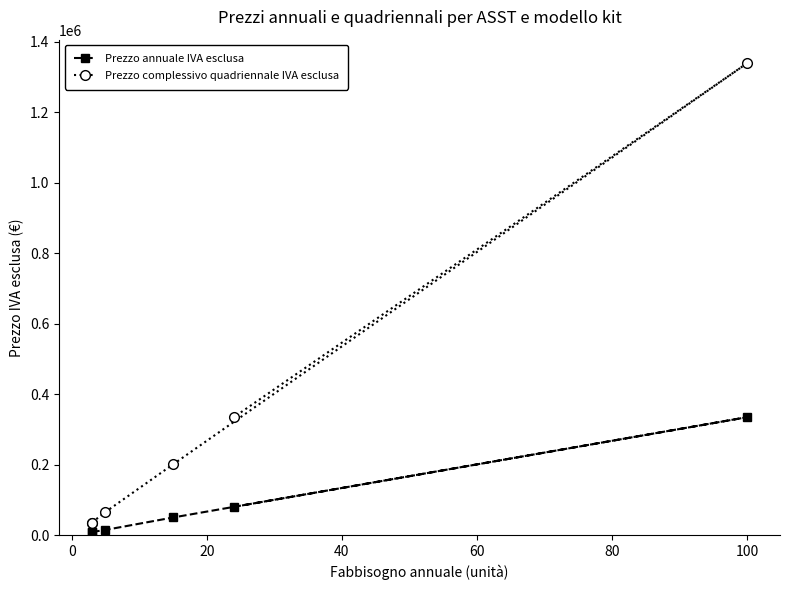

The value of Prezzo annuale IVA esclusa at 40 is 75389. True or false?

False